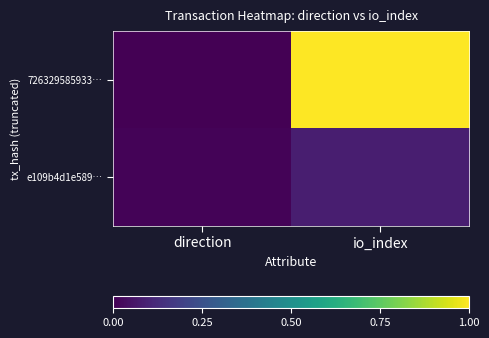

Count the number of data series in this chart.

2